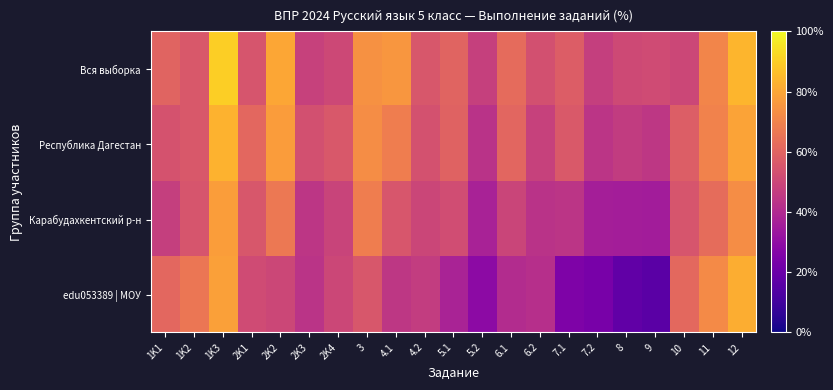

What is the total value across all series at 2K1?

223.1